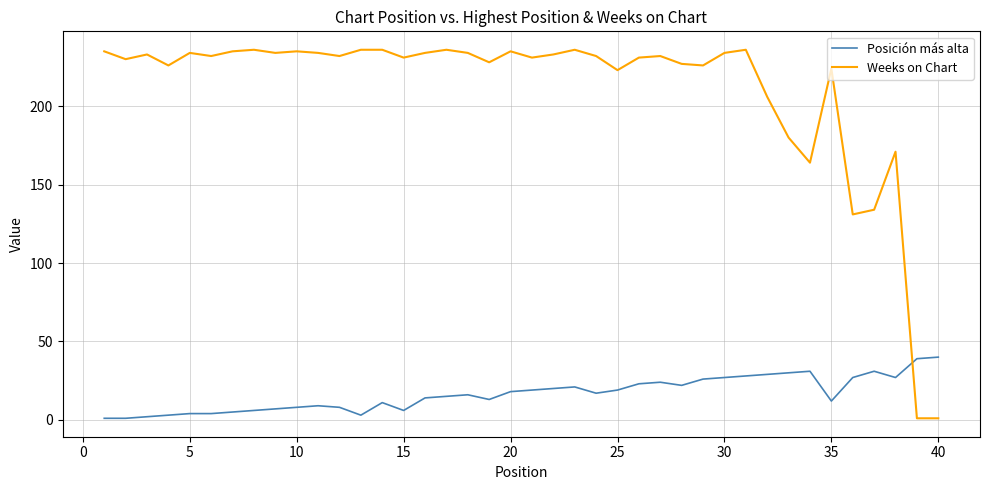

What is the greatest value displayed?

236